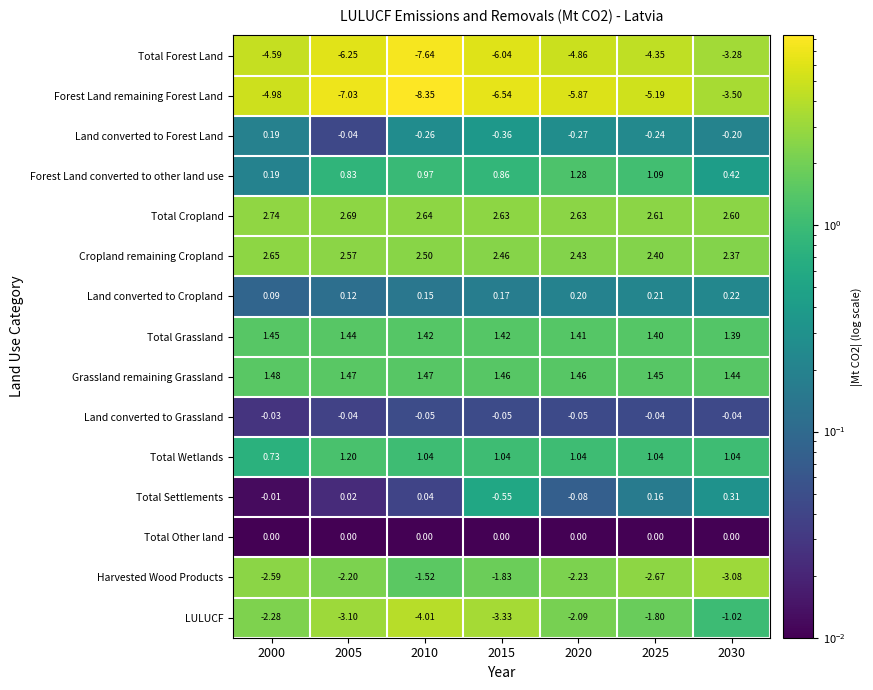

Which series has the largest range (max minus min)?

Forest Land remaining Forest Land